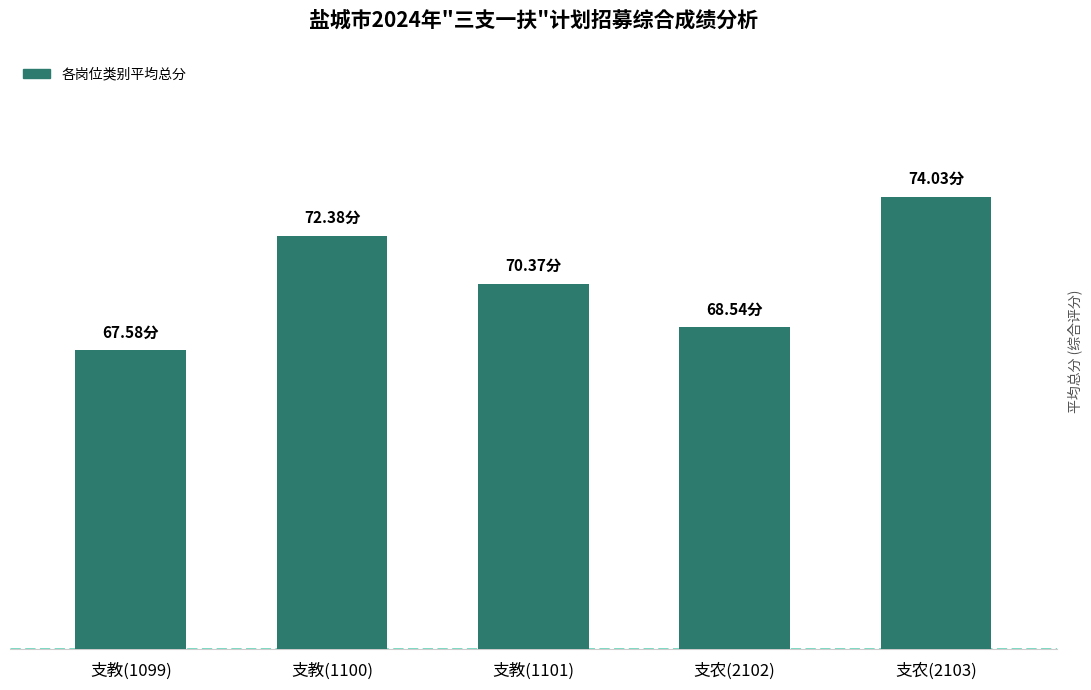

Reading left to right, transcribe all the data shown in this chart.

67.6	72.4	70.4	68.5	74.0